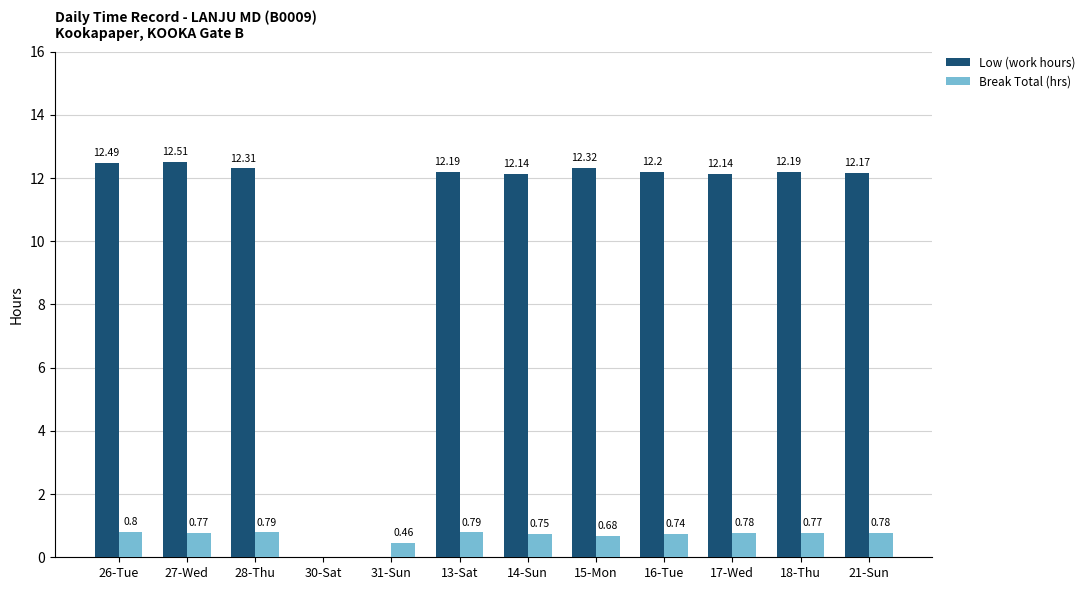

Which series changed the most between 30-Sat and 18-Thu?

Low (work hours)